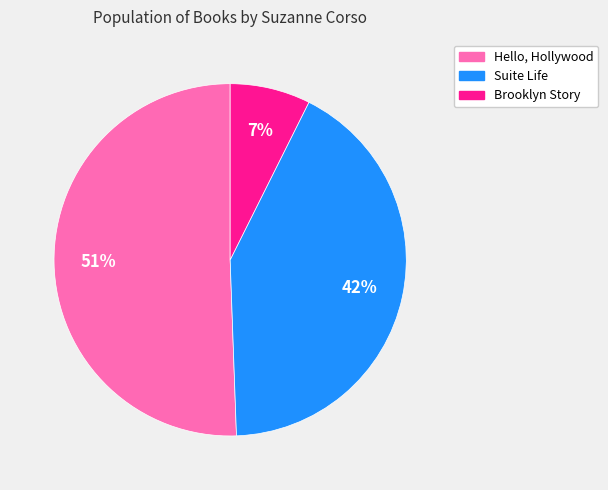

True or false: Brooklyn Story accounts for 7% of the total.

True